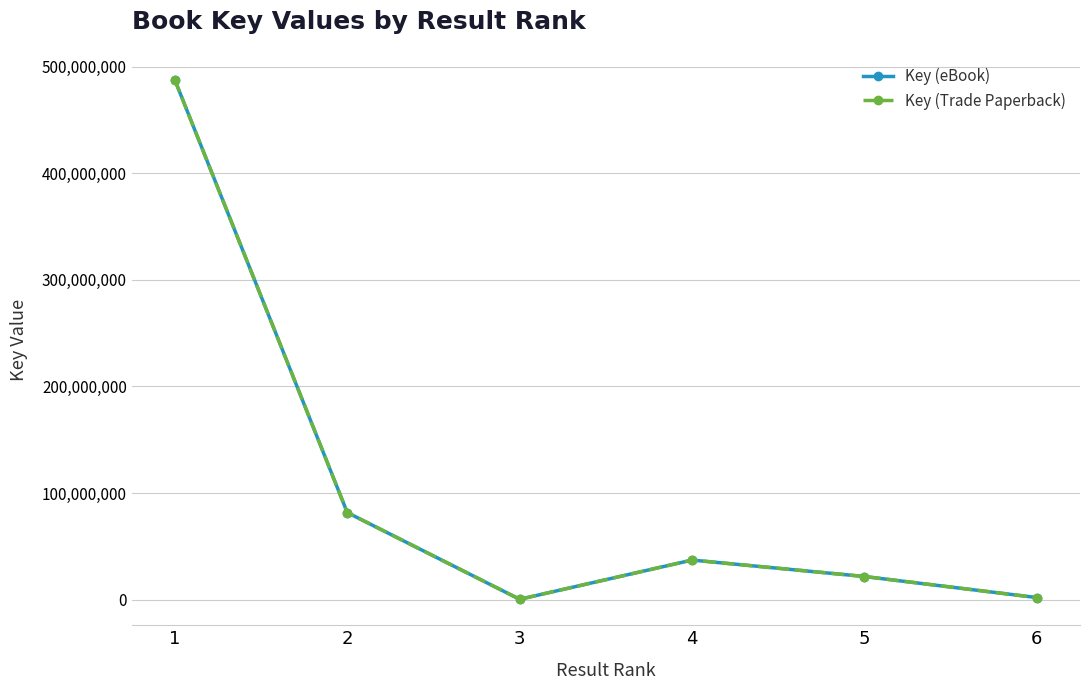

Which category has the highest value across all series?

1